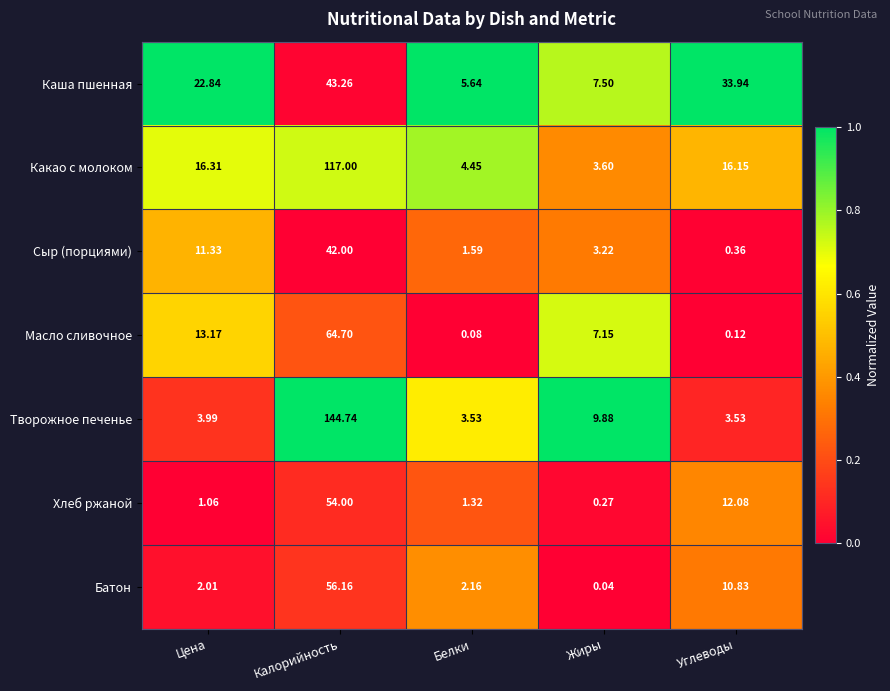

At which category is the sum across all series the highest?

Калорийность